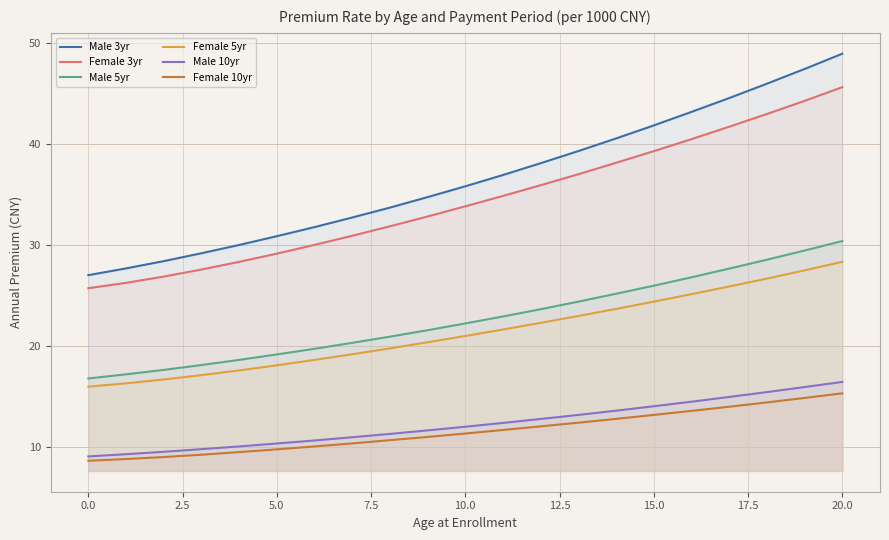

At how many categories does at least one series exceed 38?

9